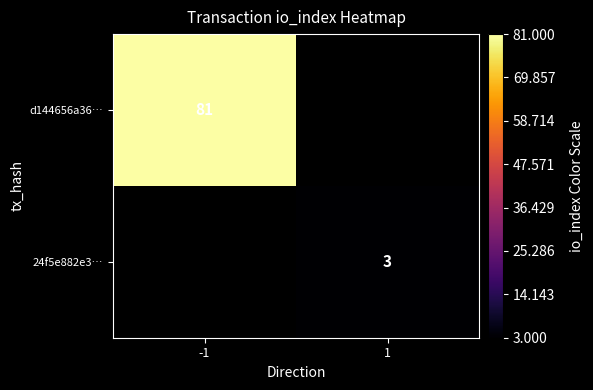

Which category has the highest value across all series?

-1